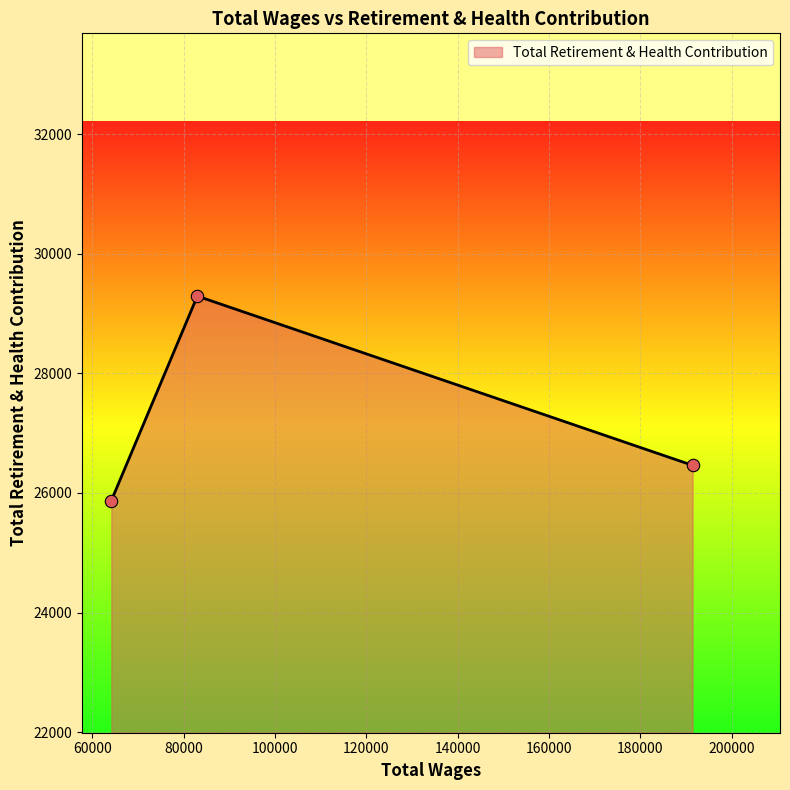

What is the smallest value displayed?

25871